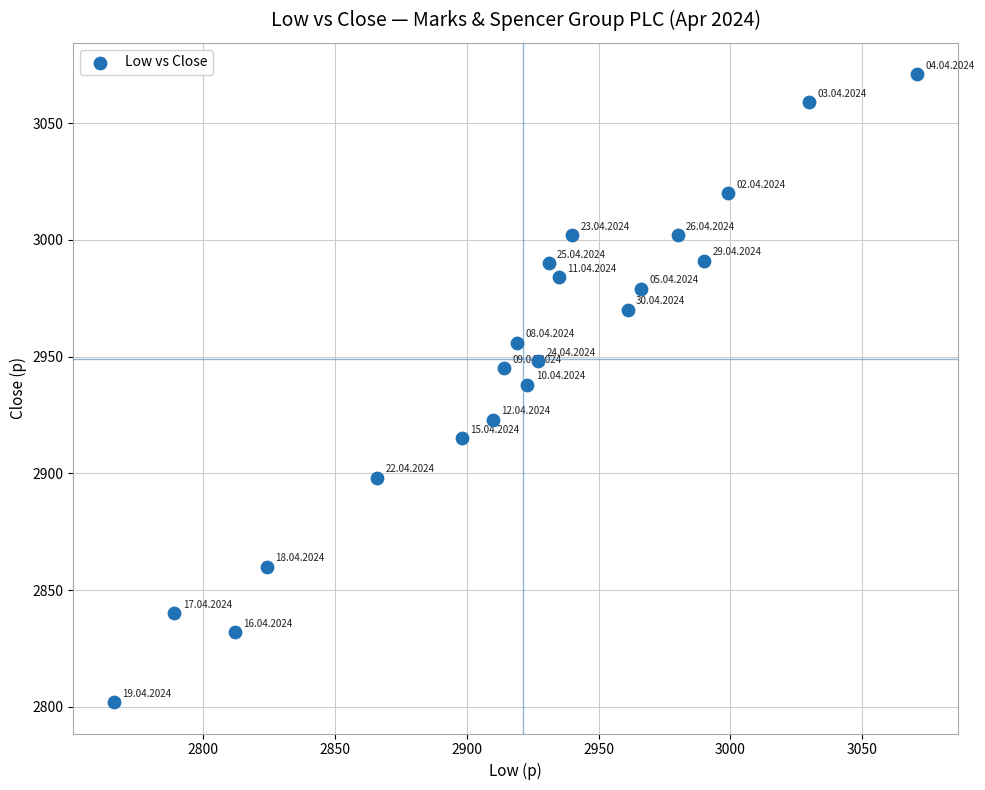

What is the range of Y values (max minus min)?

269